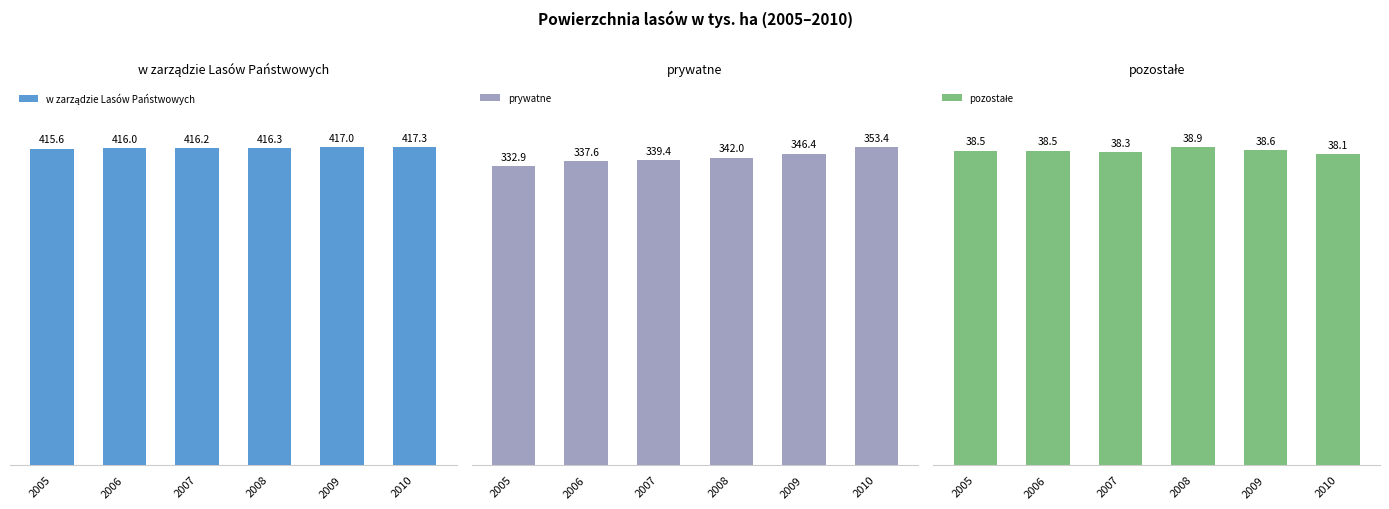

At how many categories does at least one series exceed 38?

6